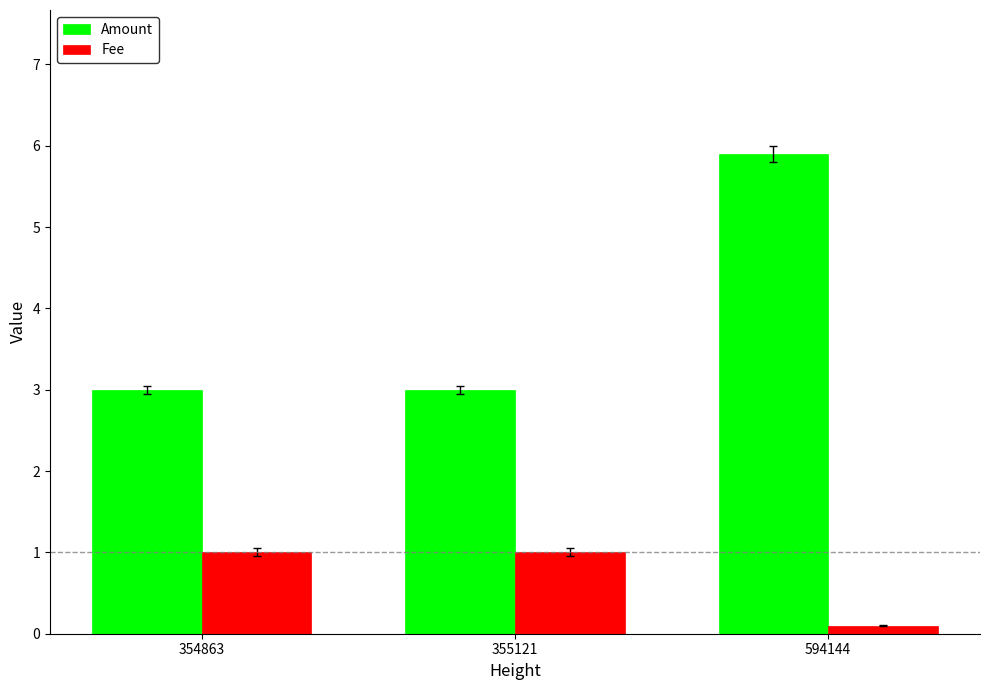

What is the value of the Amount bar at the 1st from the left?

3.0